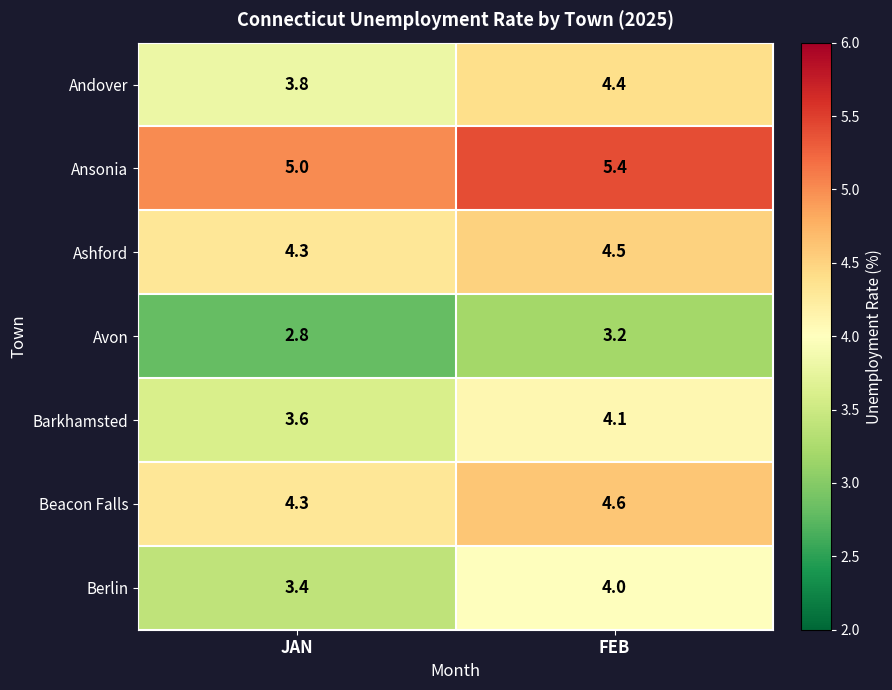

What is the spread (max minus min) of values at FEB?

2.2